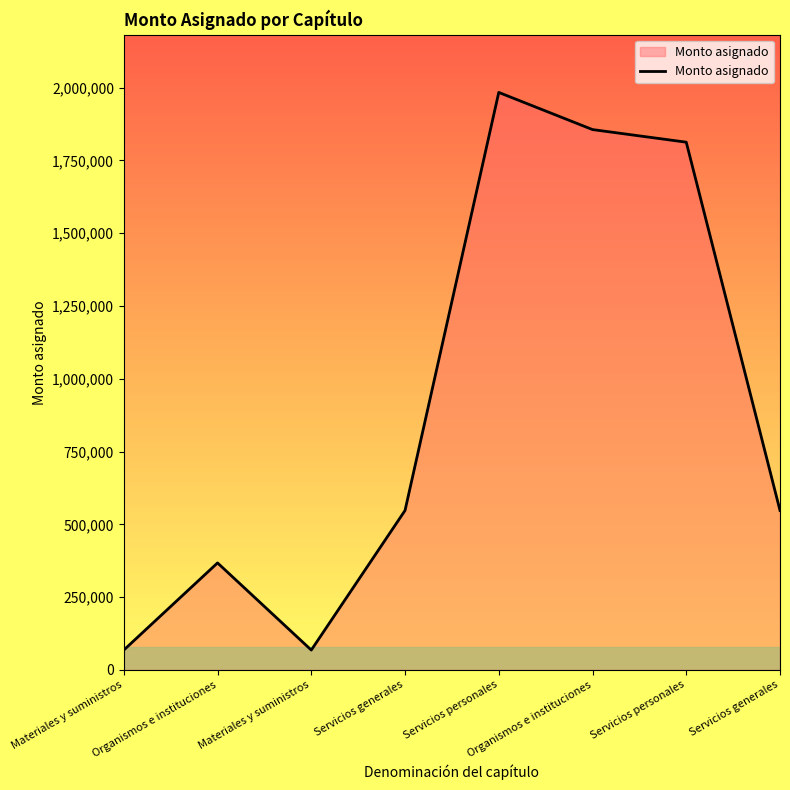

The chart shows a value of 547646.0 at Servicios generales. True or false?

True